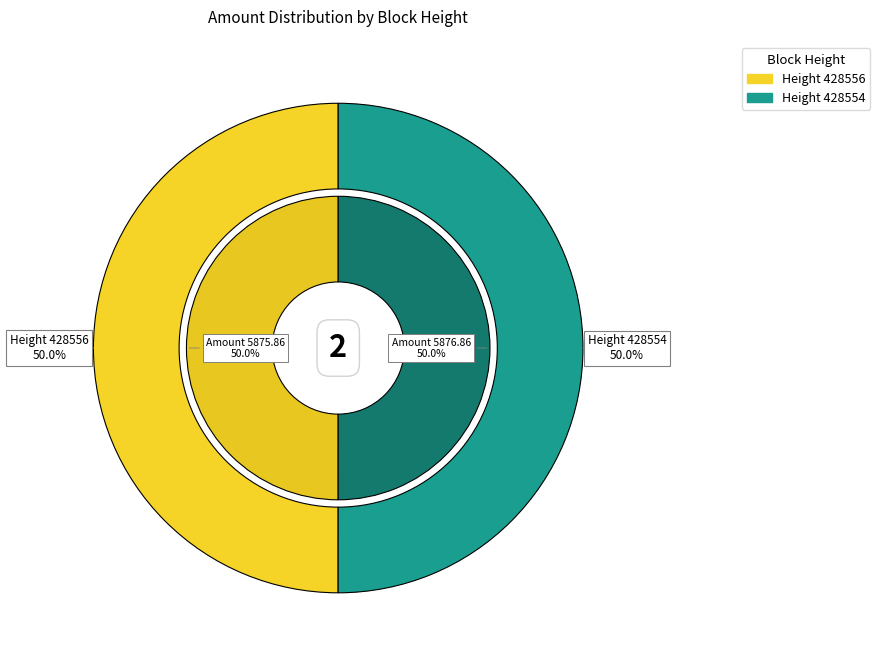

Is it true that 428556 is 45% of the pie?

False